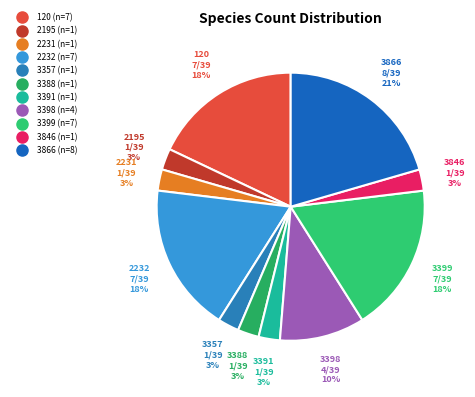

How many segments does this pie chart have?

11